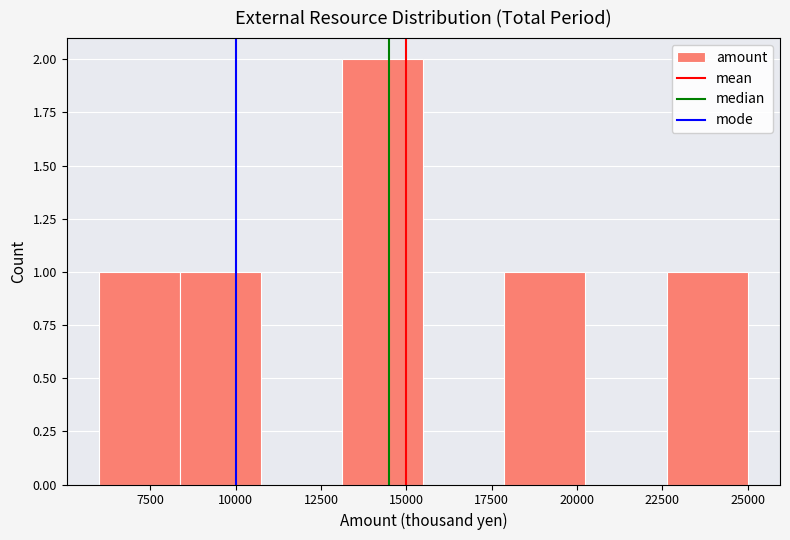

Reading left to right, transcribe this chart: for each bar, give the range it covers on the x-axis and its height. Neither the bar edges nor the heights are printed on the chart, so give them approximately, as read against the axes.

6000 to 8500: 1
8500 to 11000: 1
11000 to 13000: 0
13000 to 15500: 2
15500 to 18000: 0
18000 to 20500: 1
20500 to 22500: 0
22500 to 25000: 1